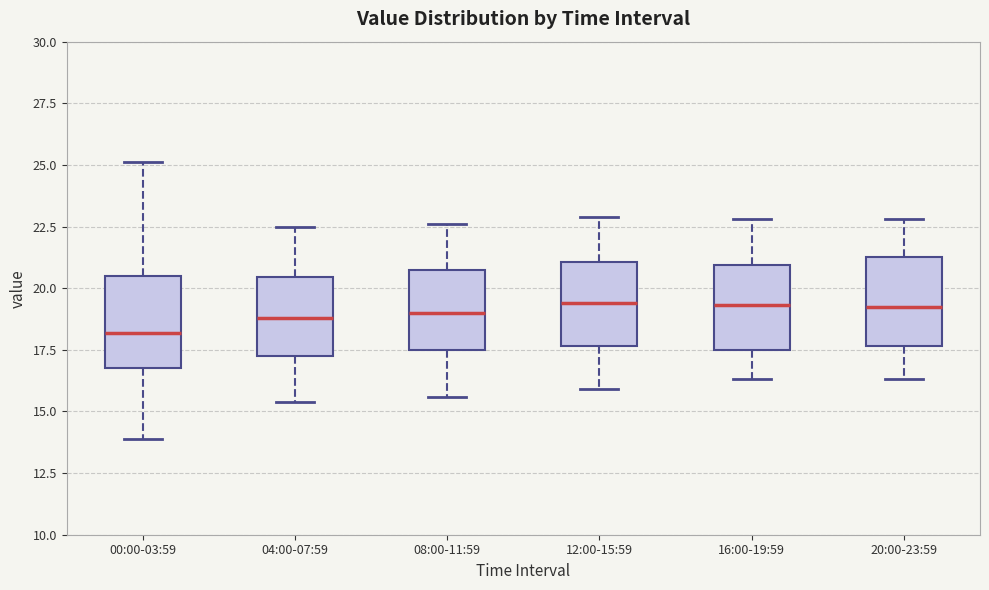

Reading left to right, read every box against the y-axis: the position of its median line, the range the box covers, and the ends of its whiskers. The values are not printed on the chart, so give them approximately, as read against the axis.

00:00-03:59: median 18.0, box 17.0 to 20.5, whiskers 14.0 to 25.0
04:00-07:59: median 19.0, box 17.5 to 20.5, whiskers 15.5 to 22.5
08:00-11:59: median 19.0, box 17.5 to 20.5, whiskers 15.5 to 22.5
12:00-15:59: median 19.5, box 17.5 to 21.0, whiskers 16.0 to 23.0
16:00-19:59: median 19.5, box 17.5 to 21.0, whiskers 16.5 to 23.0
20:00-23:59: median 19.5, box 17.5 to 21.5, whiskers 16.5 to 23.0